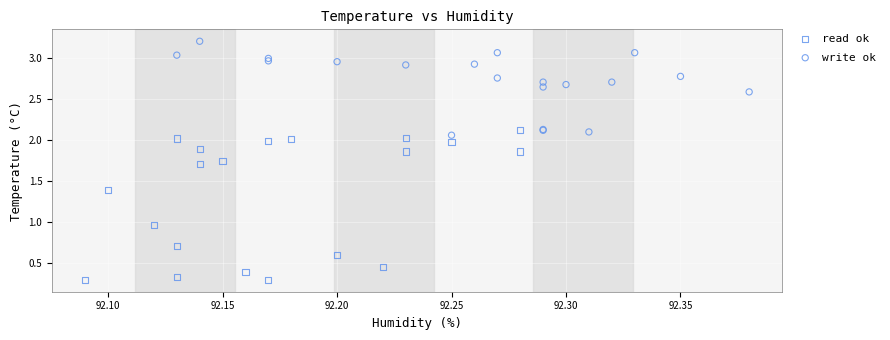

Which series contains the highest Y value?

write ok